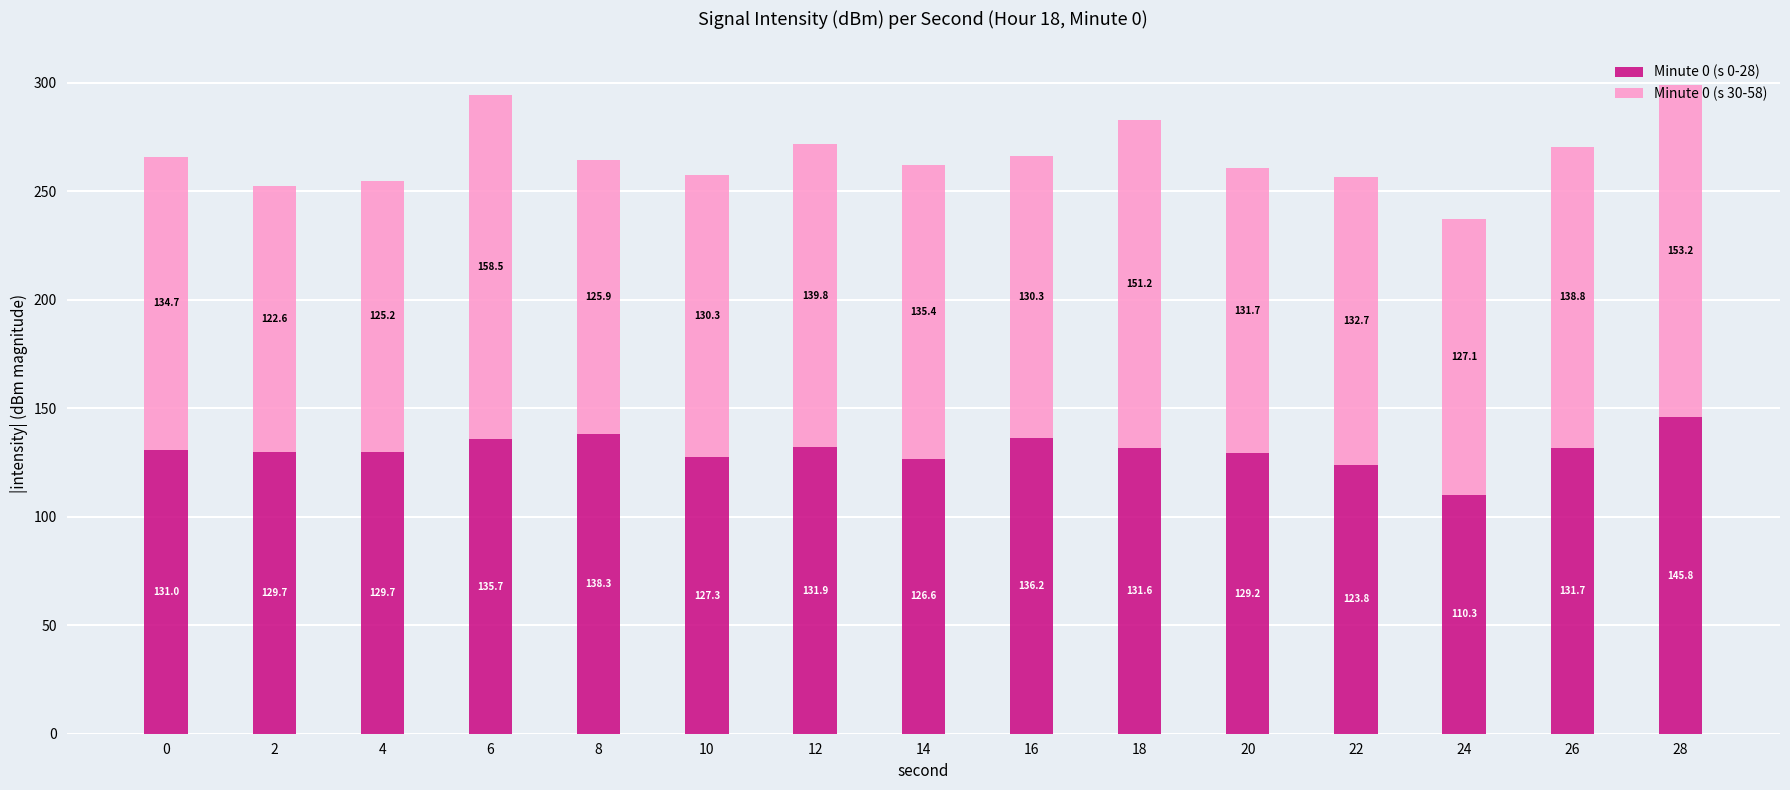

What is the sum of all Minute 0 (s 0-28) values?

1958.8